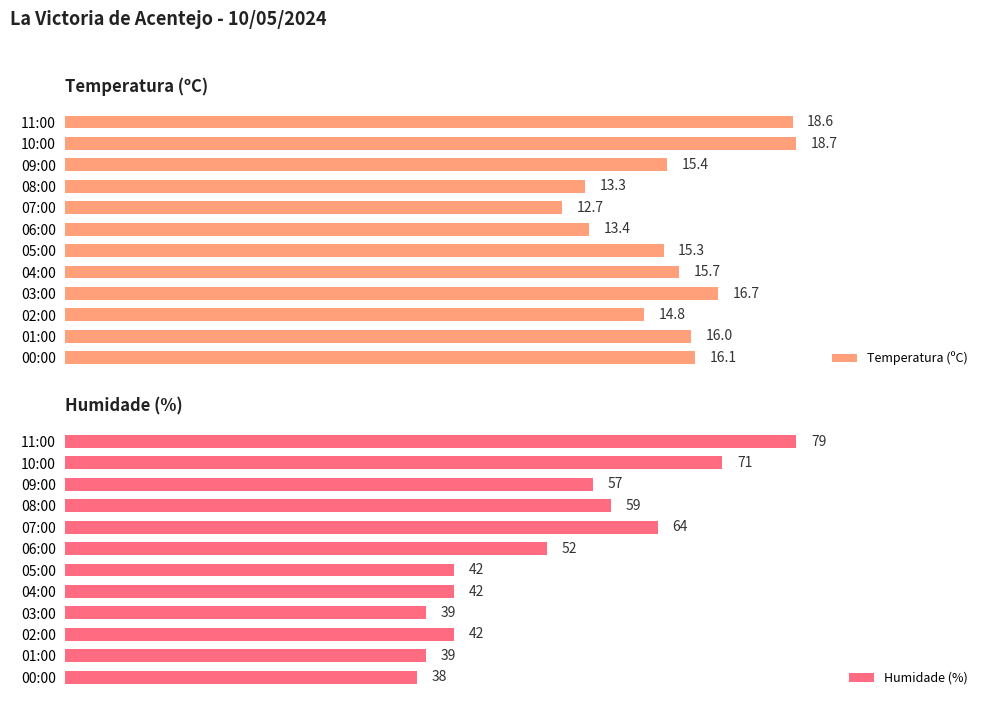

Which series has the largest total across all categories?

Humidade (%)